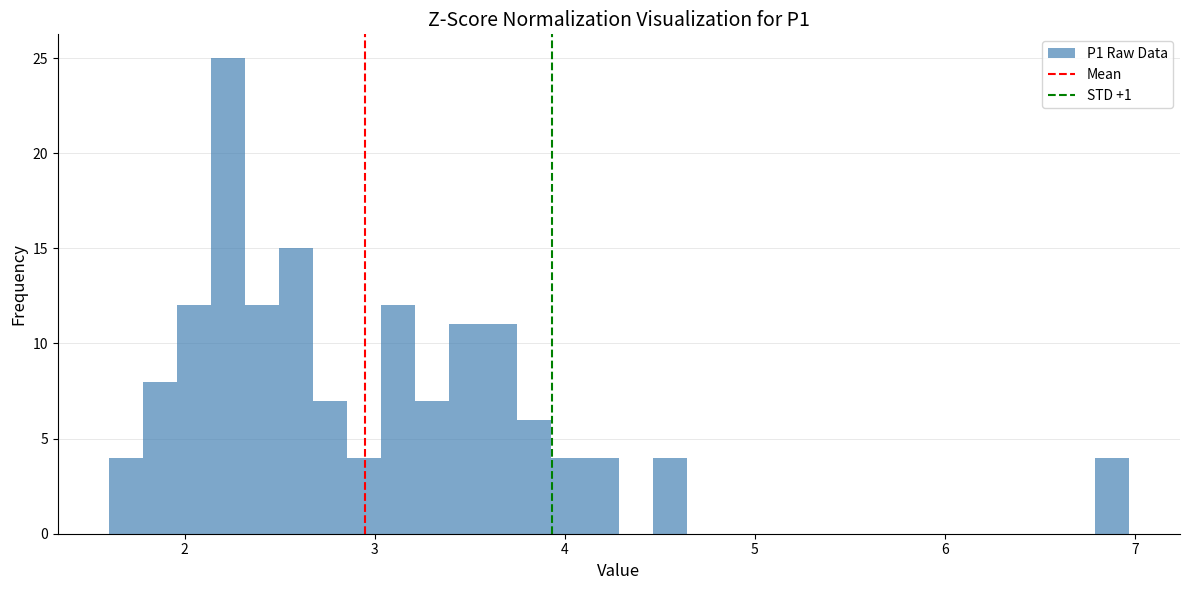

Read against the x-axis, roughly where is the centre of the tallest bar?

2.2